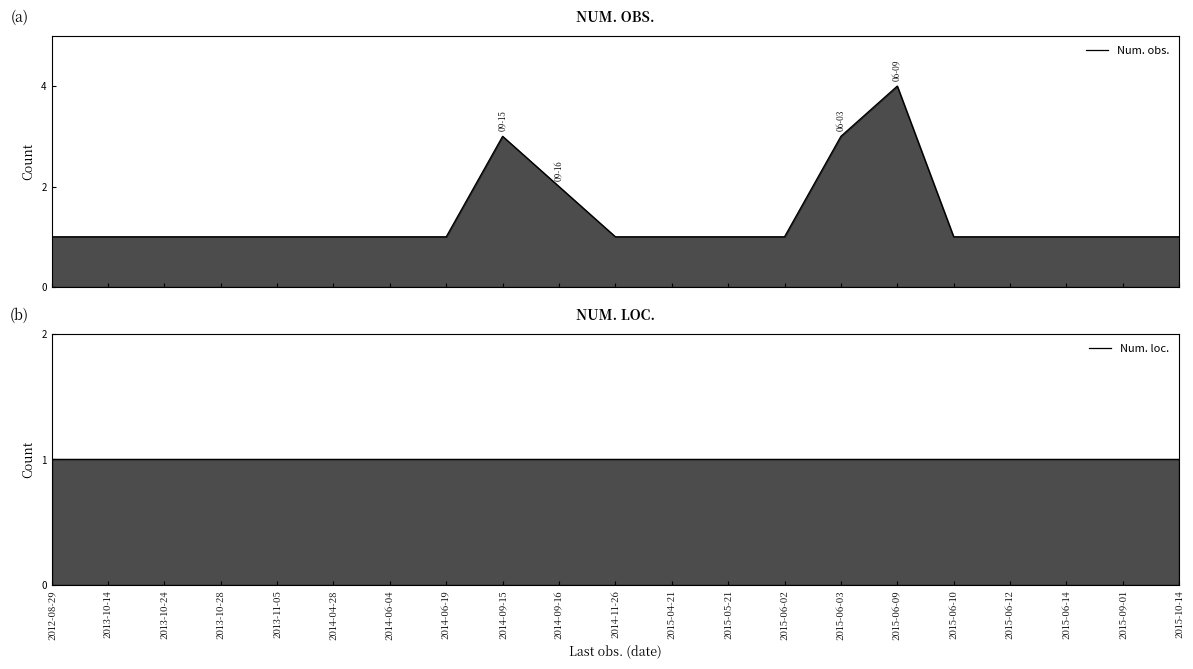

Is the value of Num. loc. at 2014-09-15 greater than the value of Num. obs. at 2014-11-26?

No